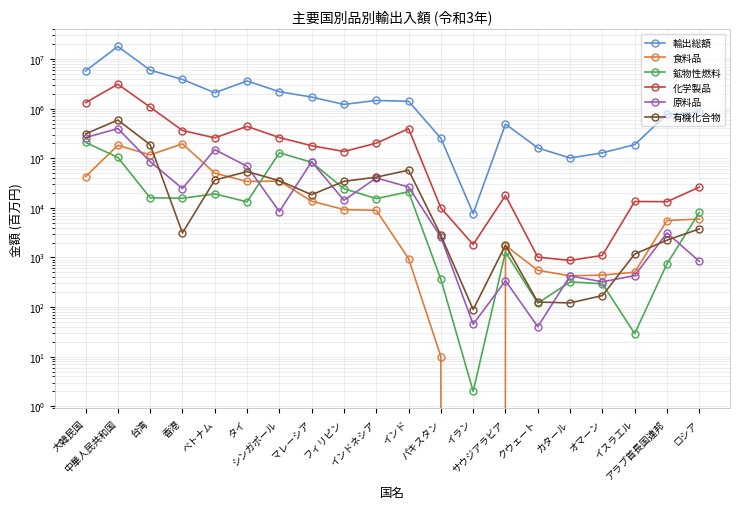

True or false: 輸出総額 and 原料品 intersect in this chart.

False